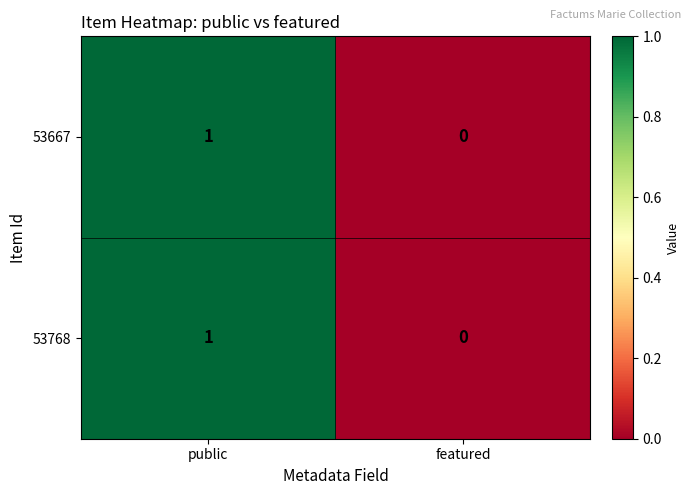

At which label does 53768 reach its peak?

public